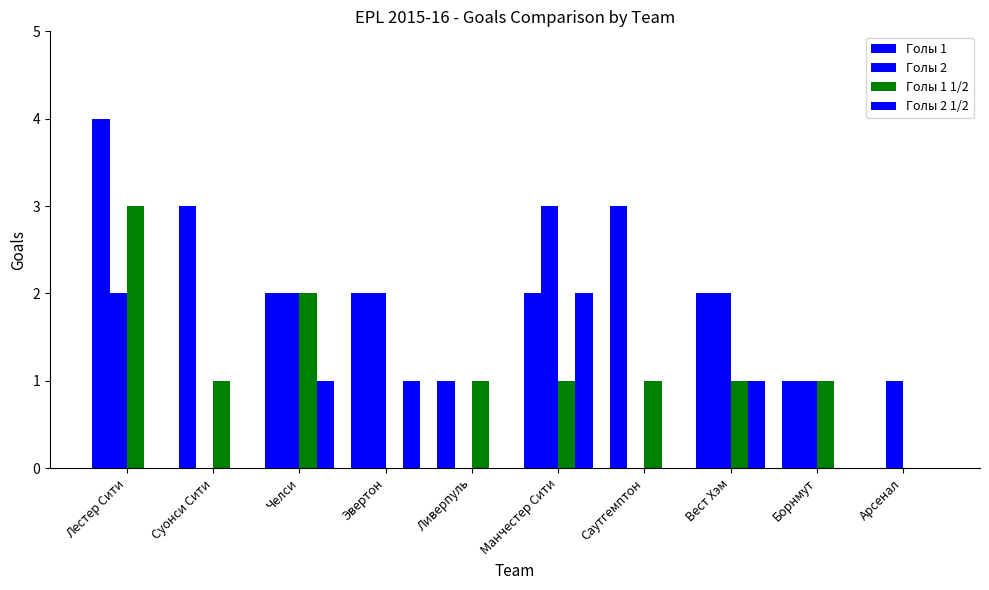

At which category is the sum across all series the highest?

Лестер Сити